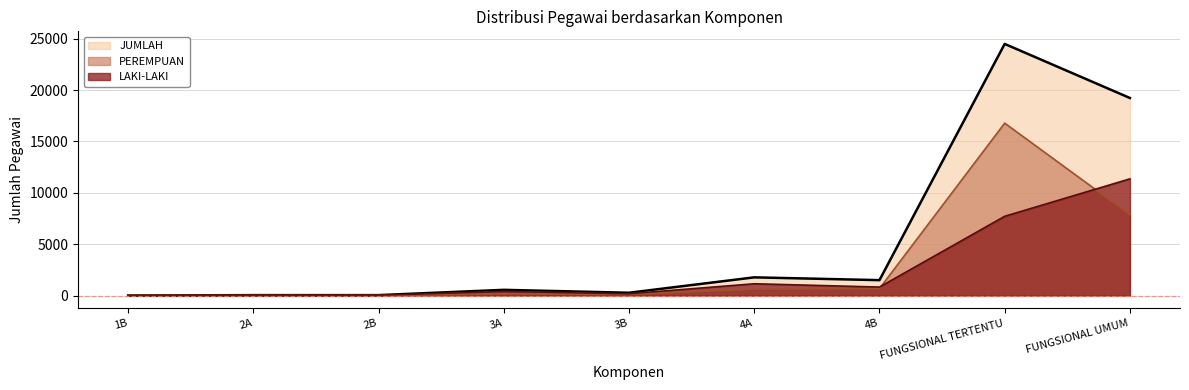

How many times do LAKI-LAKI and PEREMPUAN cross each other?

2